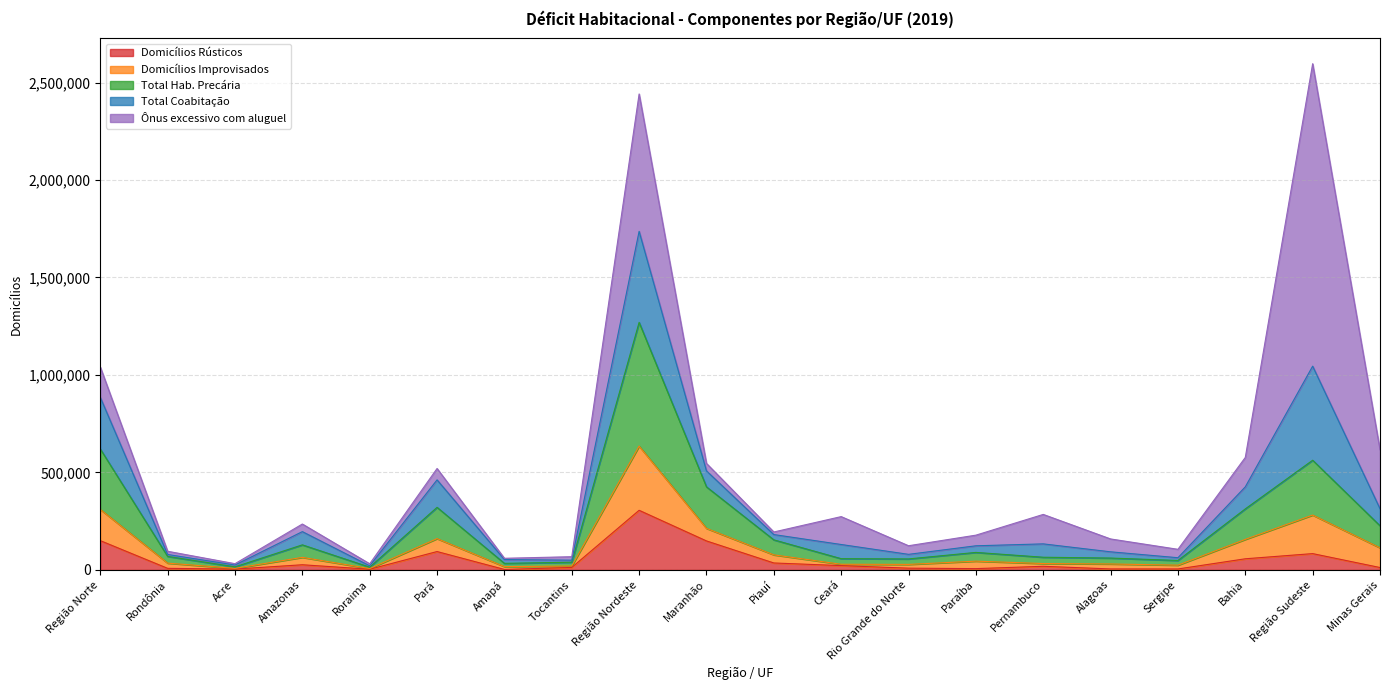

How many values in the Domicílios Rústicos series exceed 18366?

10